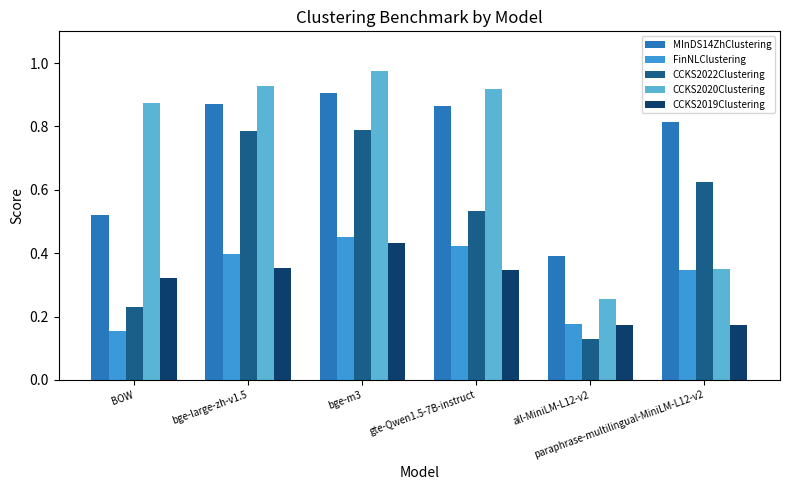

At which category is the sum across all series the highest?

bge-m3